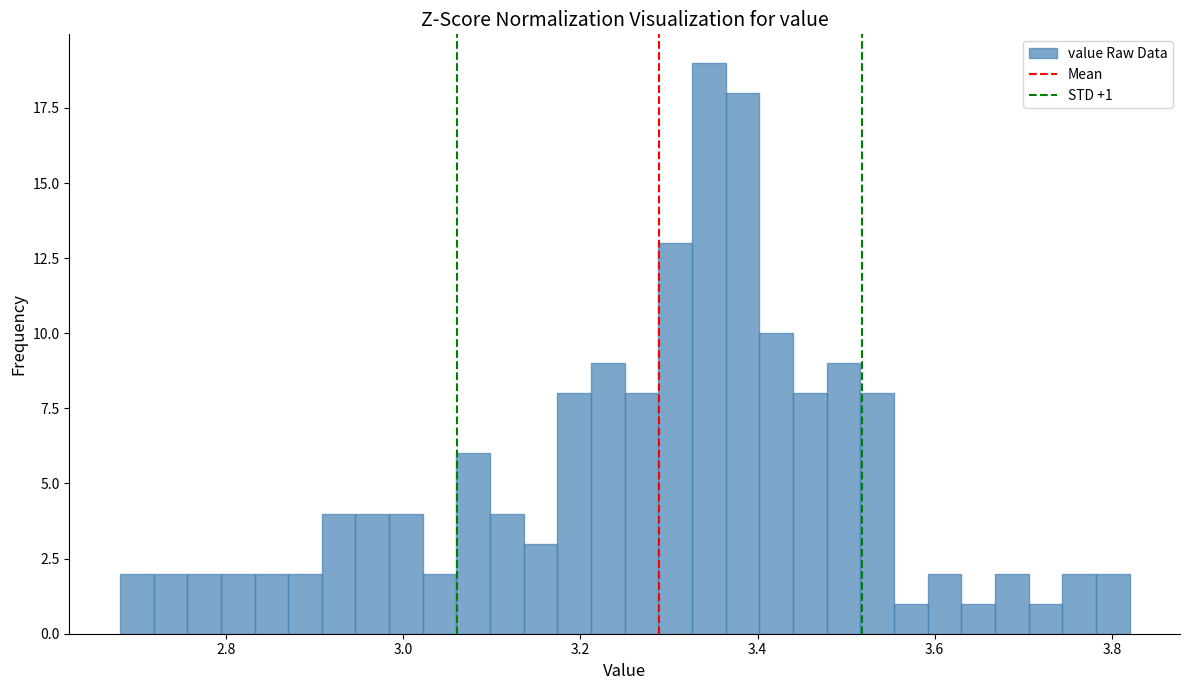

Around what value on the x-axis is the tallest bar? Give the approximate position of its centre, as read against the axis.

3.34